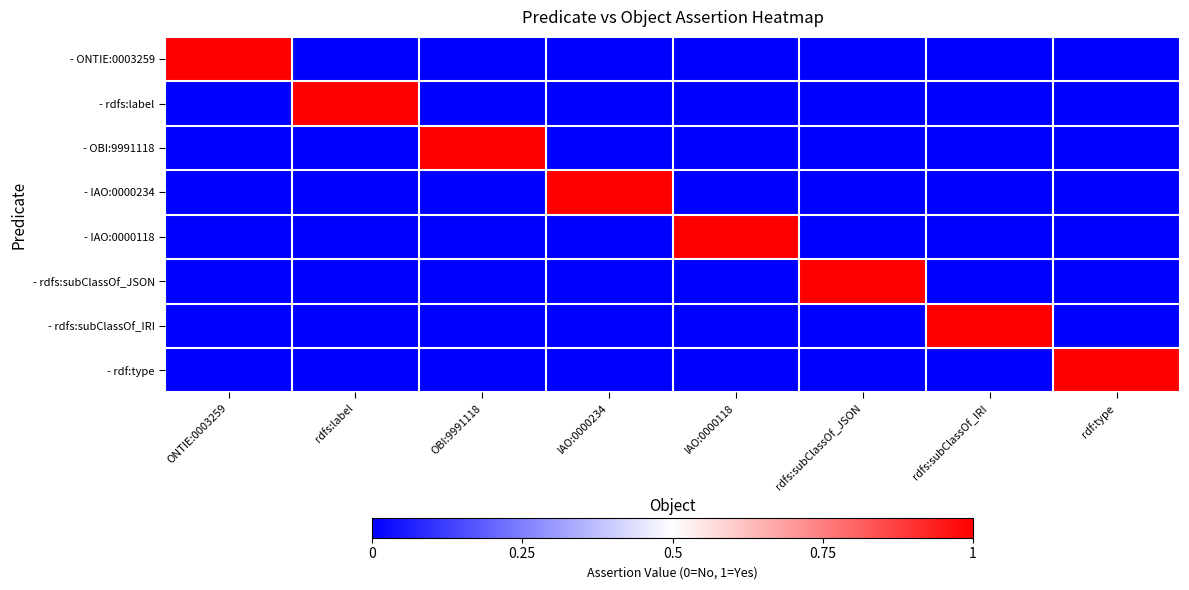

Rank the series at IAO:0000118 from lowest to highest value.

- ONTIE:0003259, - rdfs:label, - OBI:9991118, - IAO:0000234, - rdfs:subClassOf_JSON, - rdfs:subClassOf_IRI, - rdf:type, - IAO:0000118